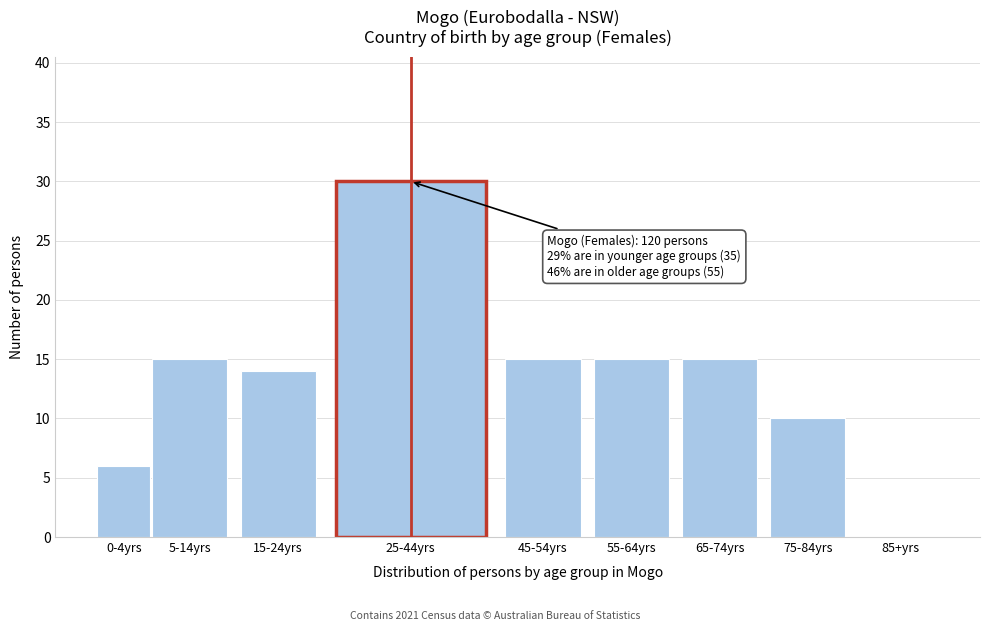

Reading left to right, extract all data points from this chart.

0-4yrs=6	5-14yrs=15	15-24yrs=14	25-44yrs=30	45-54yrs=15	55-64yrs=15	65-74yrs=15	75-84yrs=10	85+yrs=0